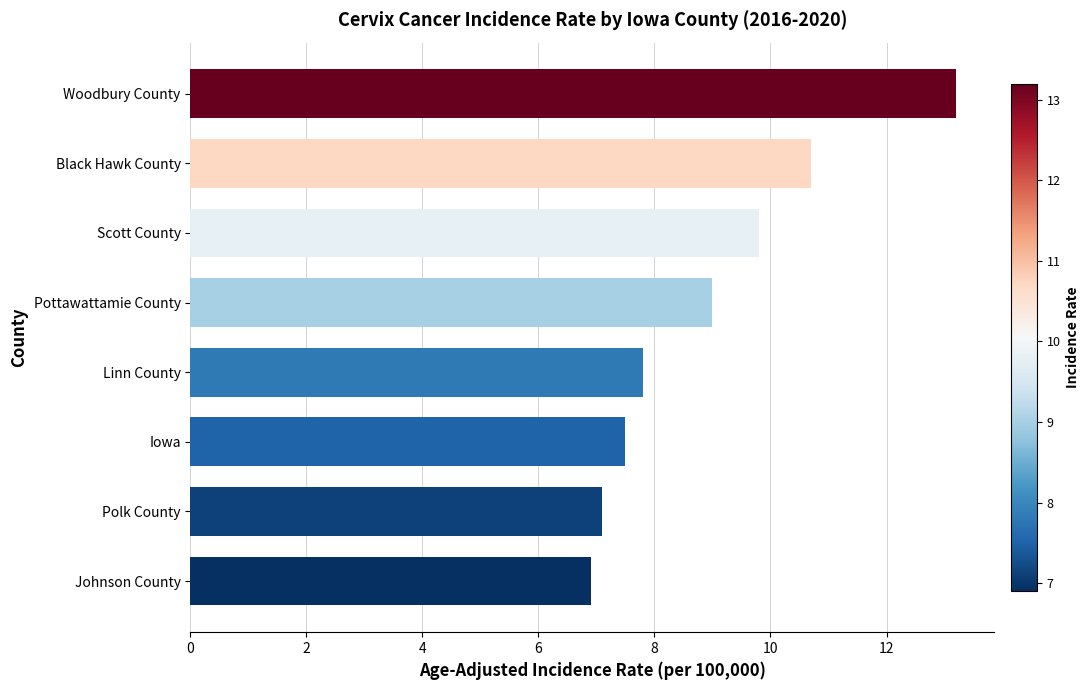

The chart shows a value of 1.9 at Iowa. True or false?

False